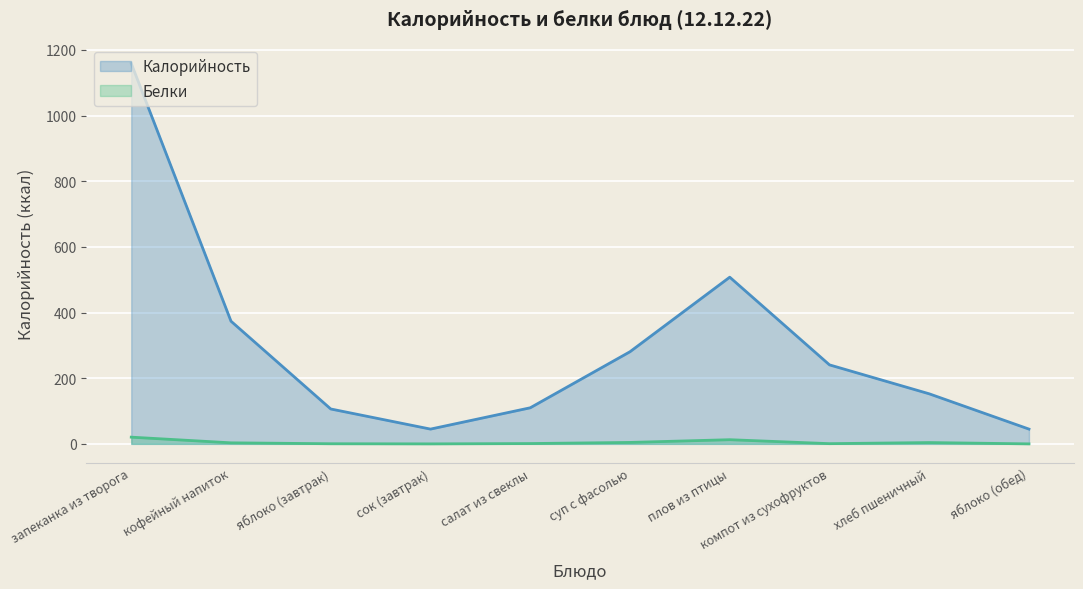

At which category does the chart reach its peak across all series?

запеканка из творога